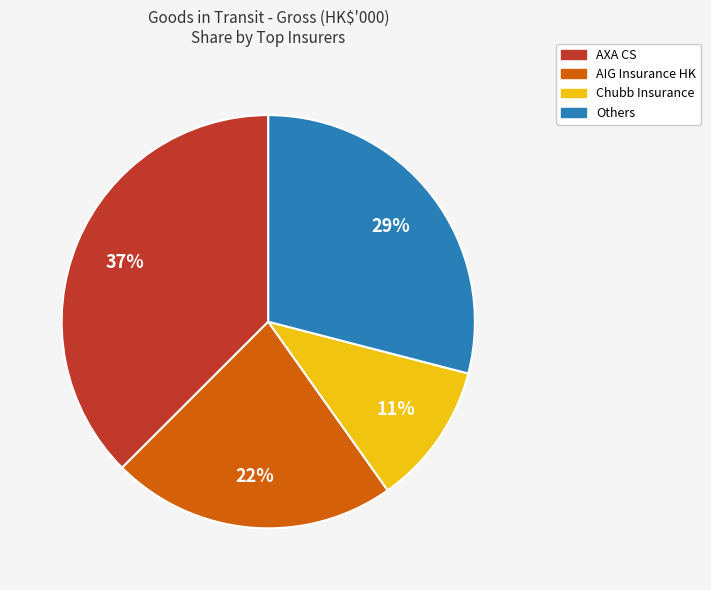

To the nearest percent, what is the difference between the largest and smallest slice percentages?

26%